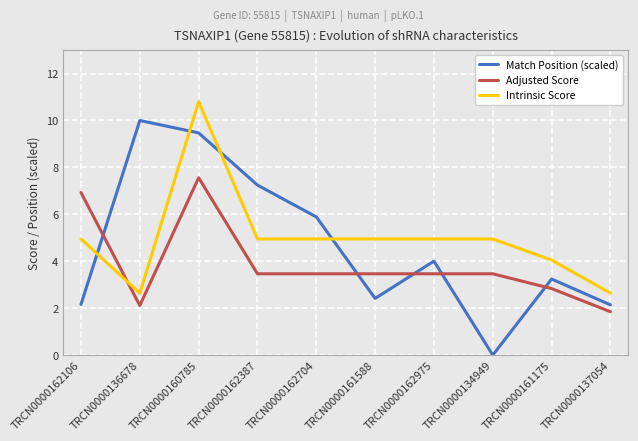

True or false: Adjusted Score has more than 0 interior local peaks.

True